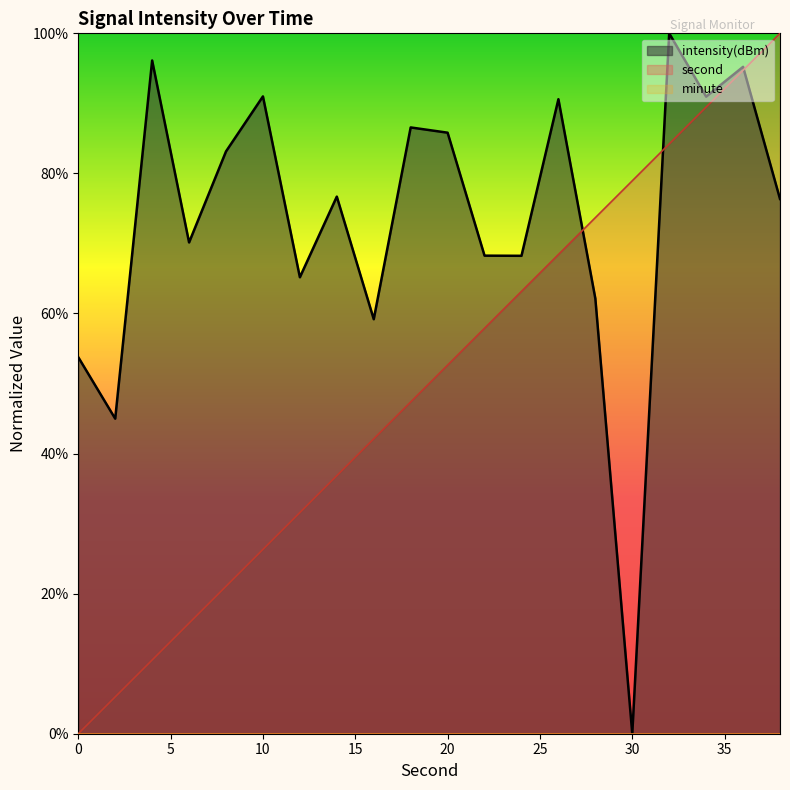

Which series has the largest total across all categories?

intensity(dBm)